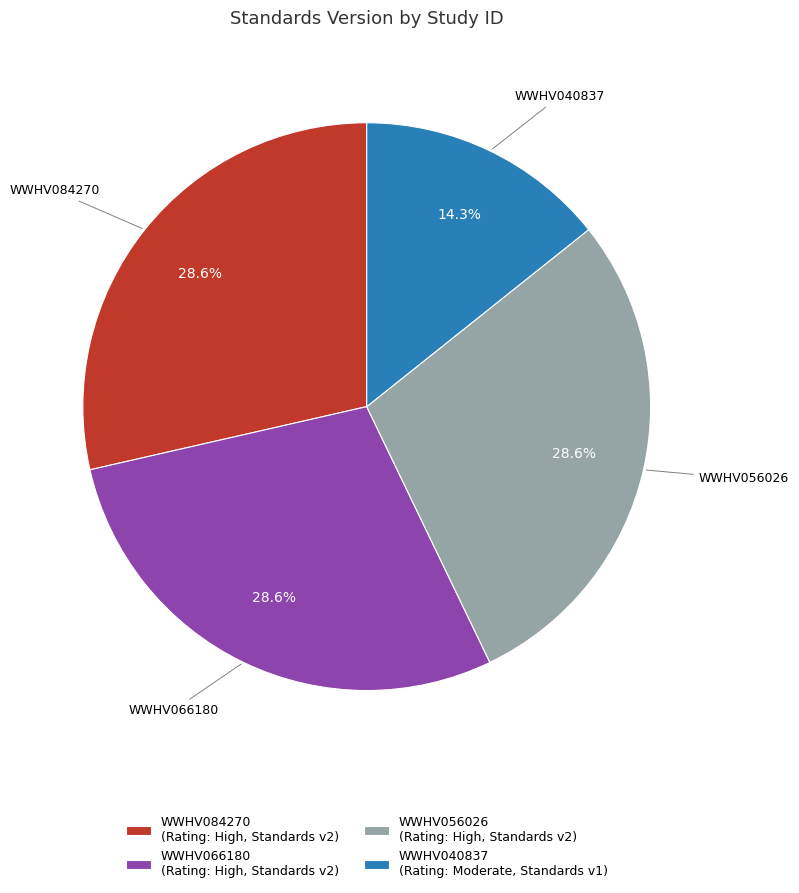

Which slice is the smallest?

WWHV040837